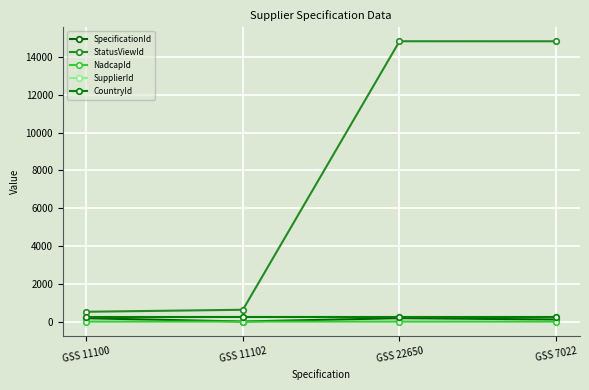

How many interior local valleys does the SpecificationId series have?

1